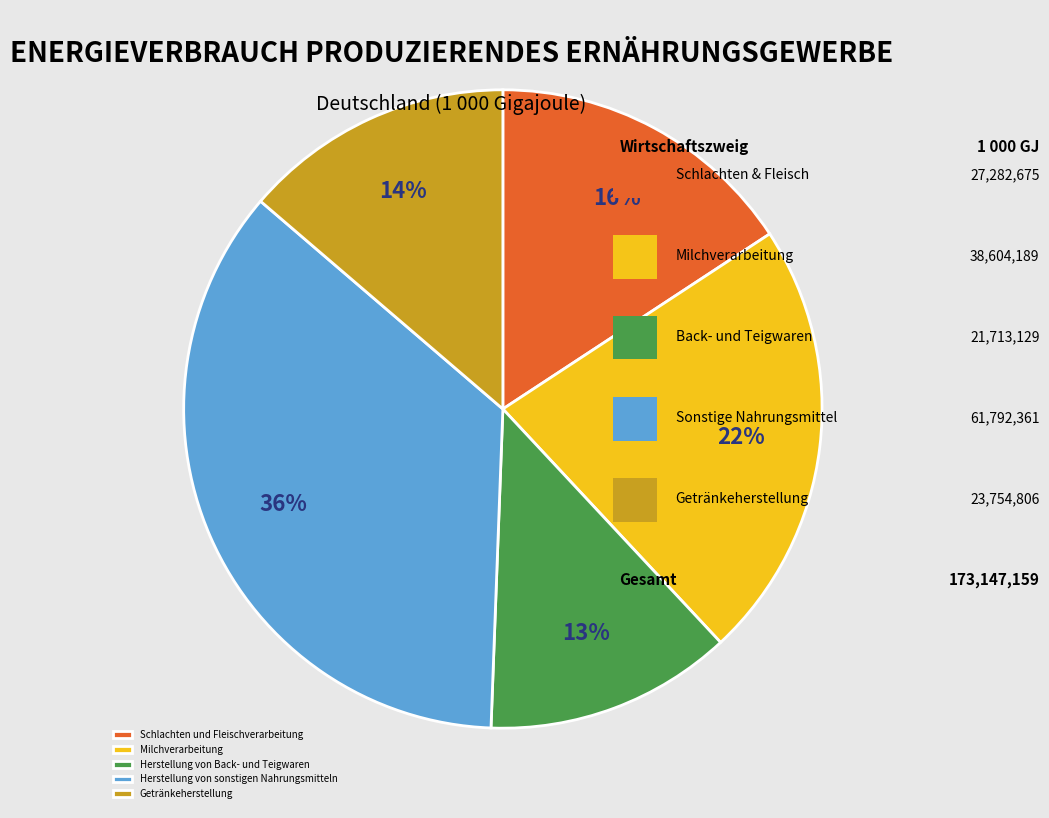

Which has a higher value, Milchverarbeitung or Herstellung von Back- und Teigwaren?

Milchverarbeitung